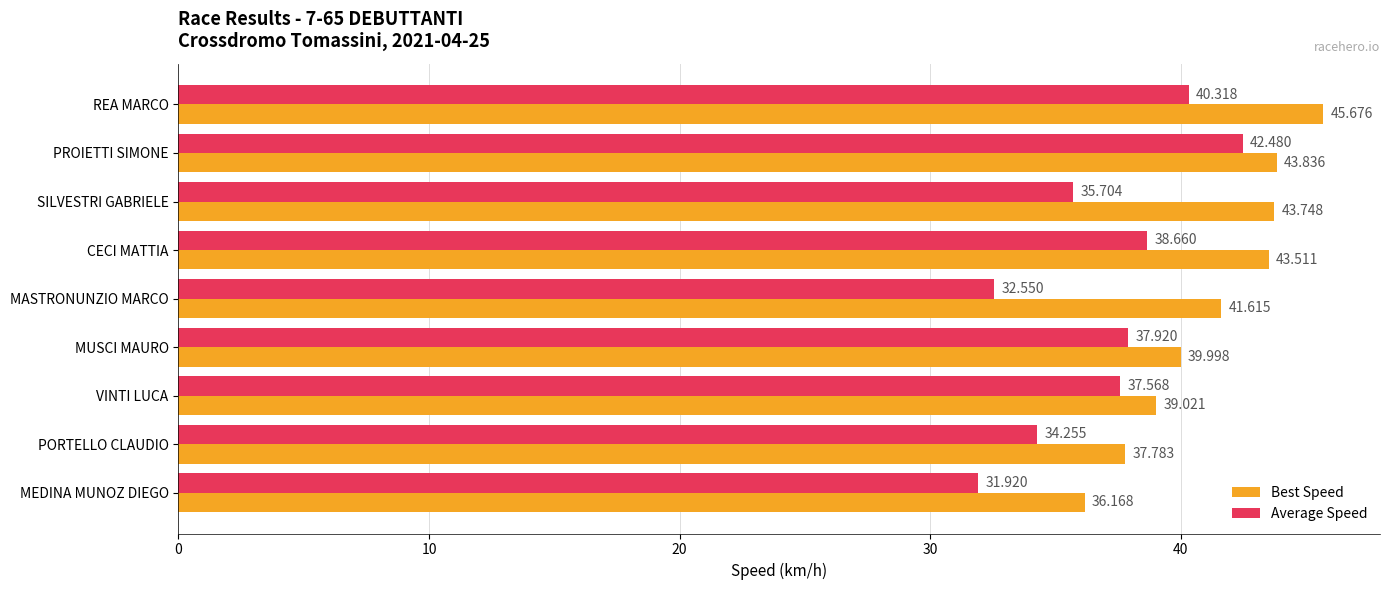

Which series has the largest total across all categories?

Best Speed